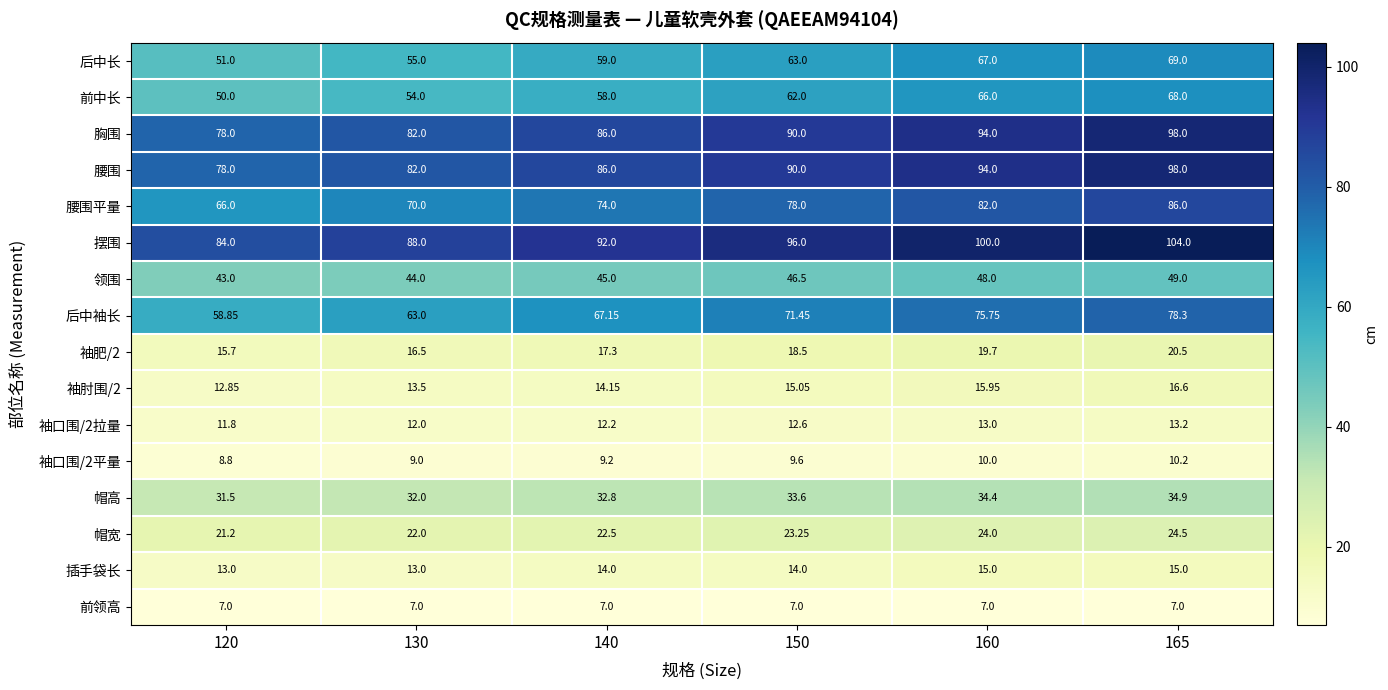

Is the value of 前领高 at 165 greater than the value of 领围 at 165?

No